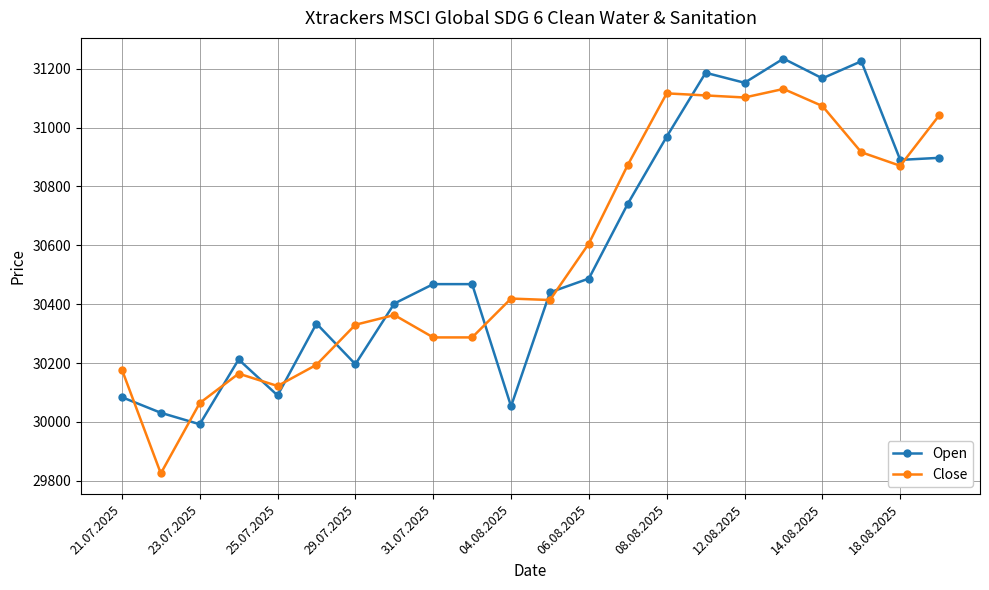

What is the sum of all Open values?

672718